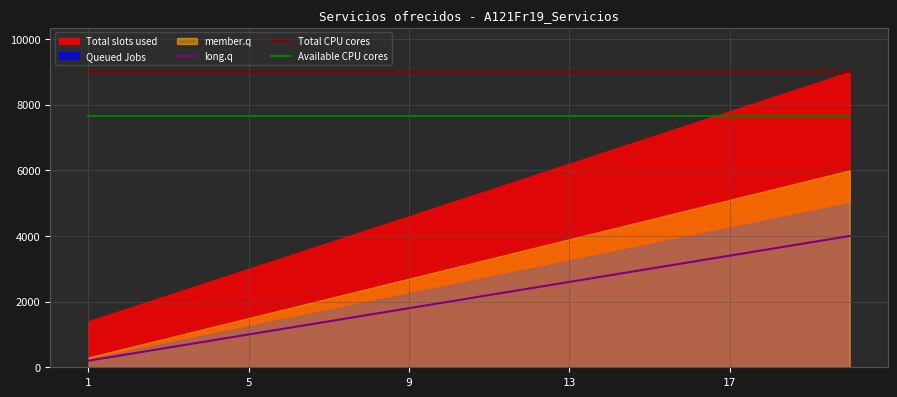

What is the highest value of the Total CPU cores series?

9000